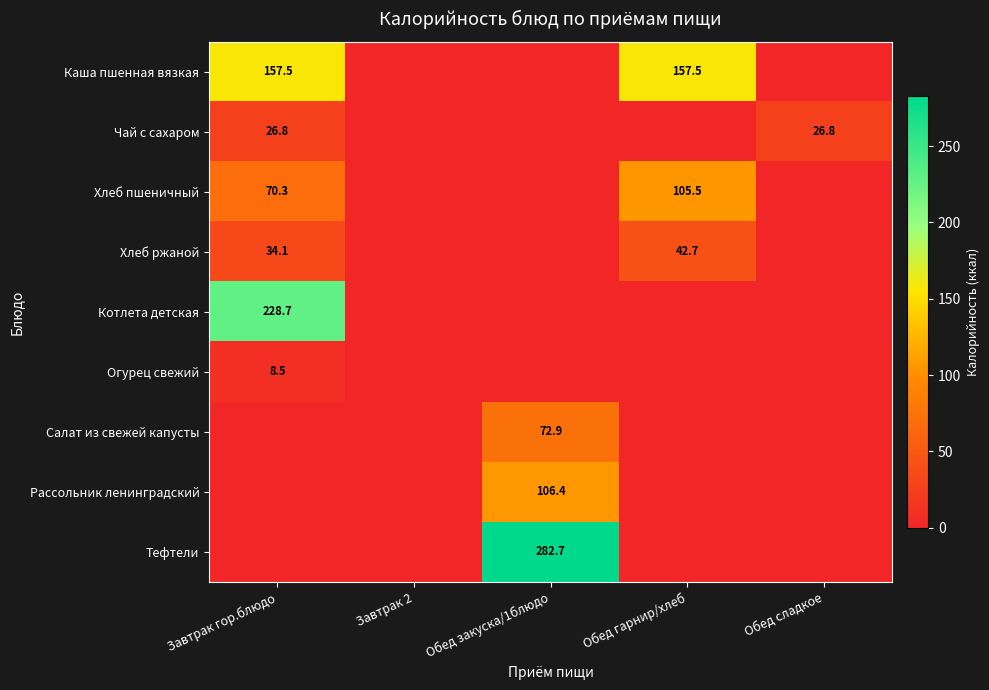

The value of Чай с сахаром at Завтрак гор.блюдо is 37.9. True or false?

False